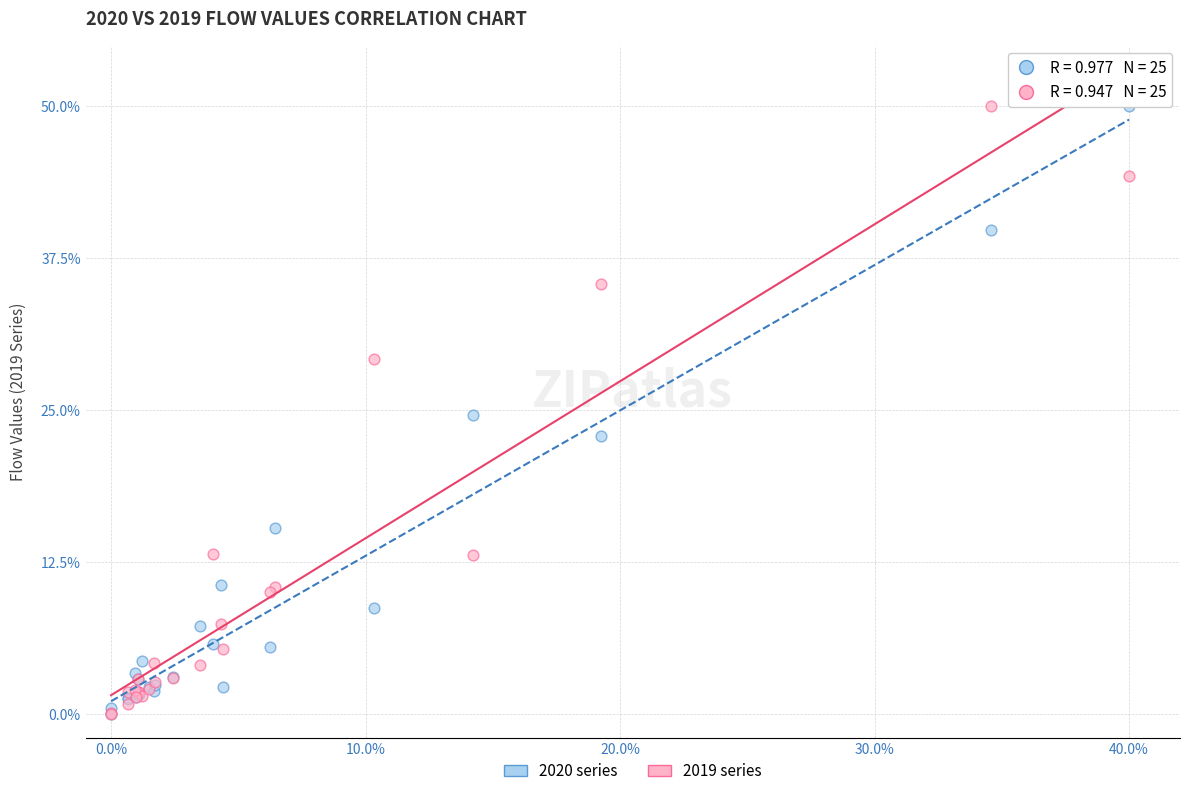

What are all the series names shown in the legend?

2020 series, 2019 series